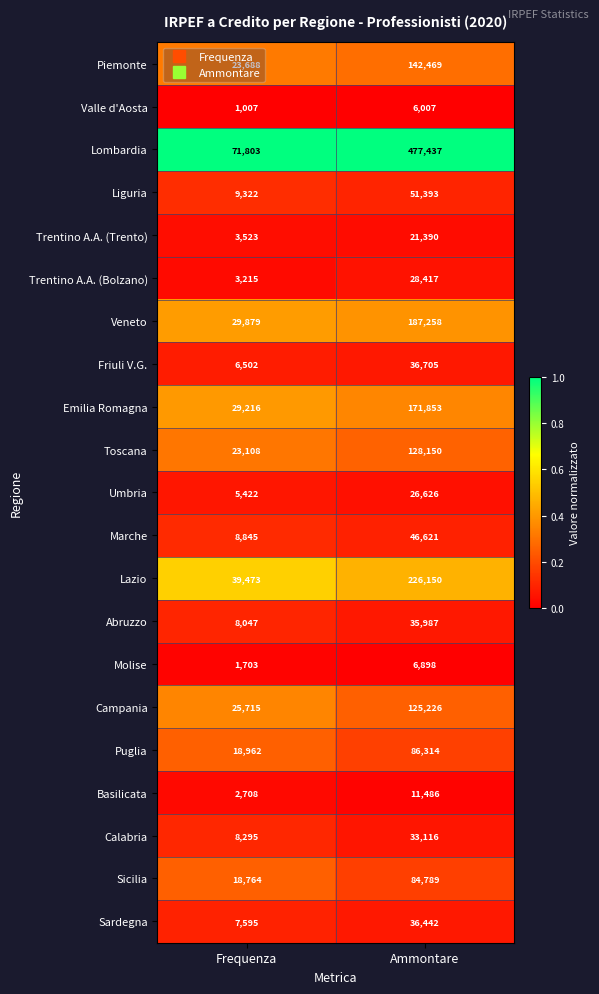

What is the difference between the Trentino A.A. (Trento) values at Ammontare and Frequenza?

17867